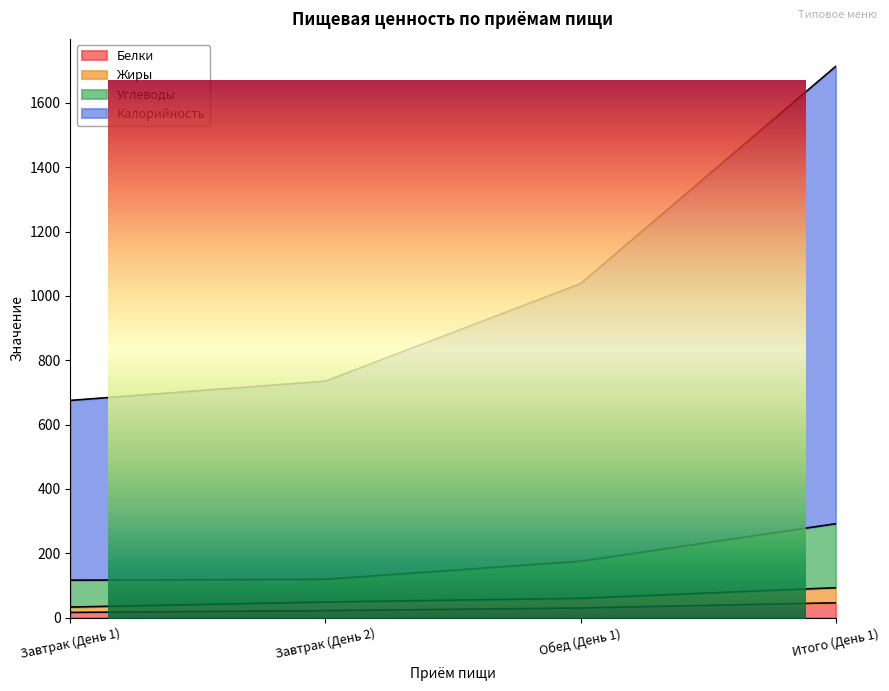

What is the label of the 4th point from the right?

Завтрак (День 1)